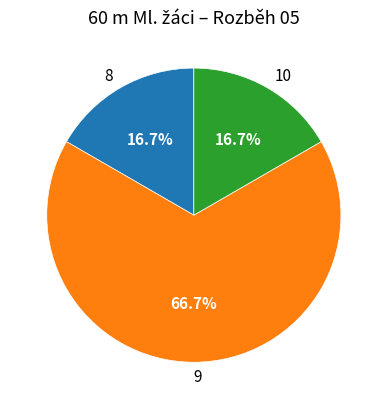

Is 9 the majority of the pie?

Yes